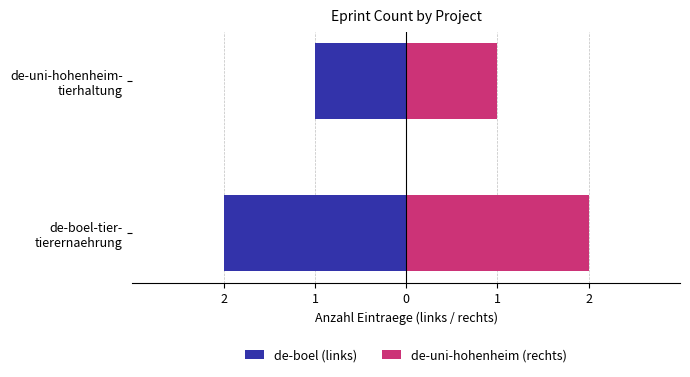

Rank the series by their maximum value, from lowest to highest.

de-boel (links), de-uni-hohenheim (rechts)